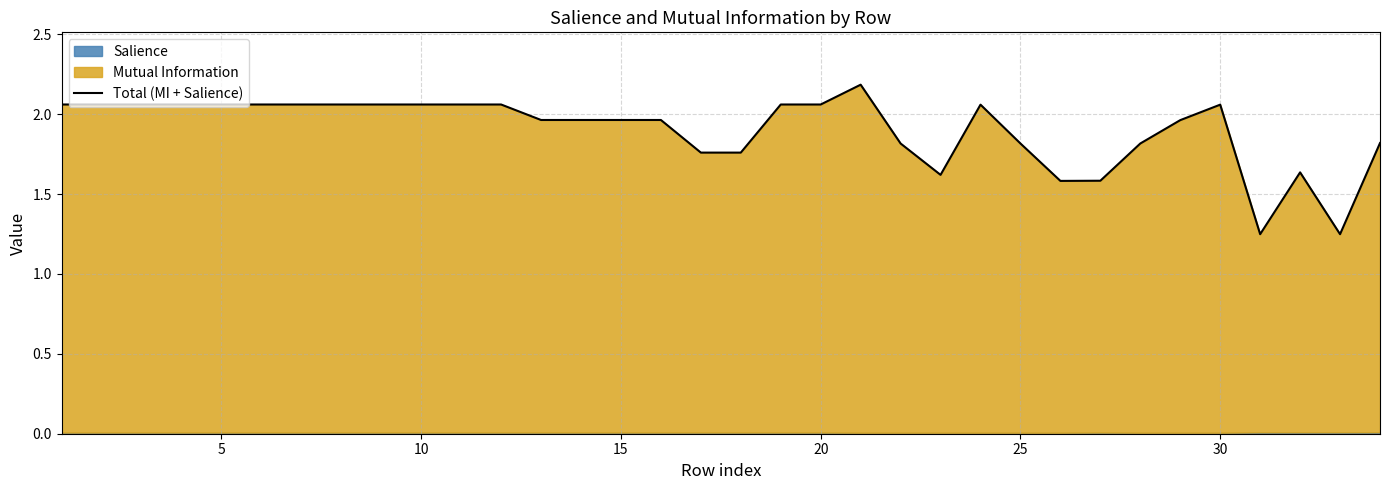

The chart shows a value of 0.5 at 21. True or false?

False